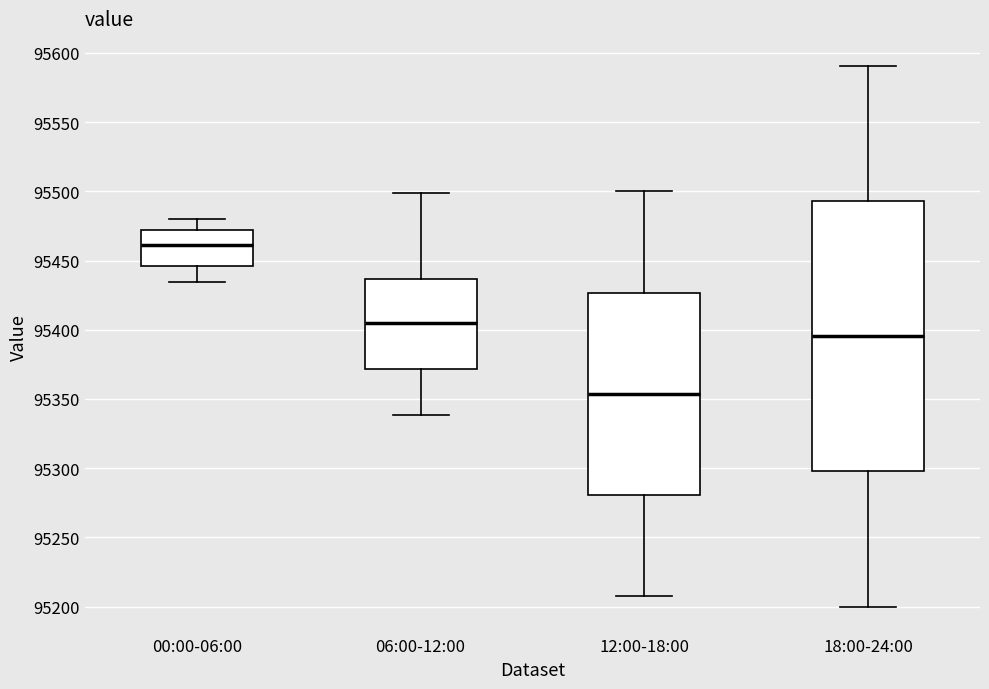

Reading left to right, read every box against the y-axis: the position of its median line, the range the box covers, and the ends of its whiskers. The values are not printed on the chart, so give them approximately, as read against the axis.

00:00-06:00: median 95460, box 95445 to 95470, whiskers 95435 to 95480
06:00-12:00: median 95405, box 95370 to 95435, whiskers 95340 to 95500
12:00-18:00: median 95355, box 95280 to 95425, whiskers 95210 to 95500
18:00-24:00: median 95395, box 95300 to 95495, whiskers 95200 to 95590